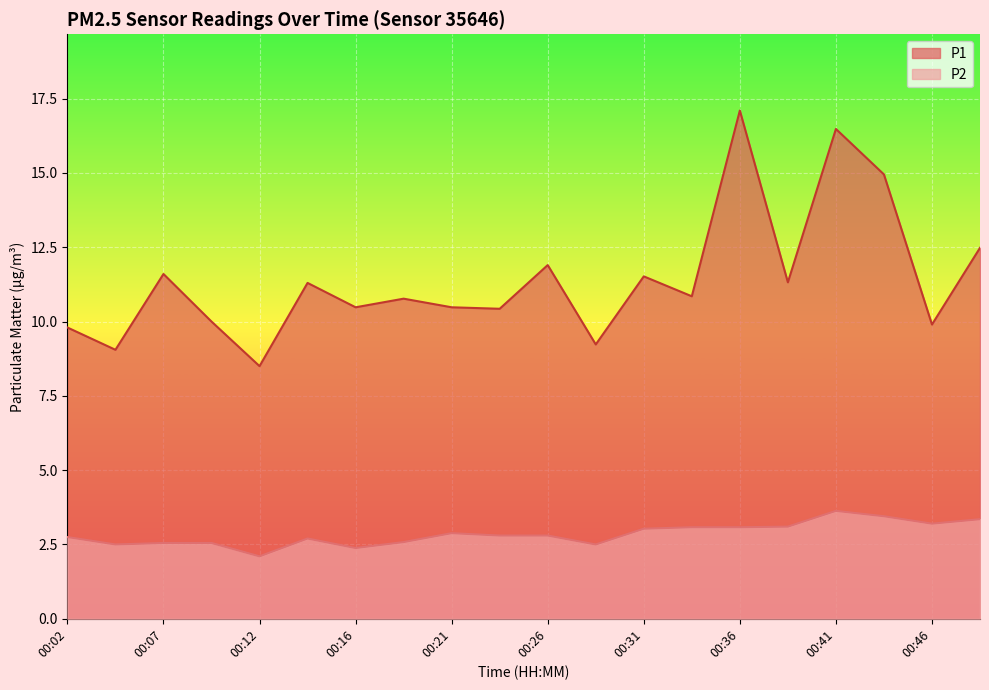

List the labels in order of P2 value, smallest first.

00:12, 00:16, 00:04, 00:29, 00:07, 00:09, 00:19, 00:14, 00:02, 00:24, 00:26, 00:21, 00:31, 00:34, 00:36, 00:38, 00:46, 00:48, 00:43, 00:41